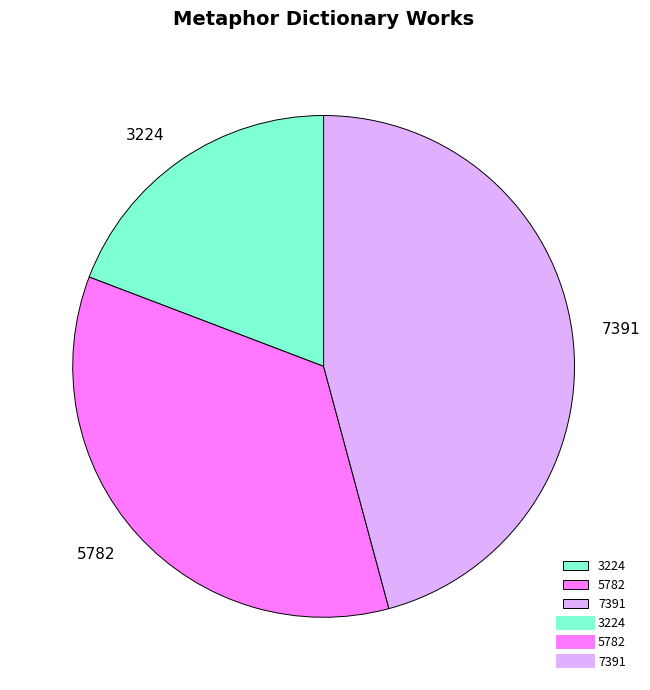

Is it true that 5782 is 29% of the pie?

False